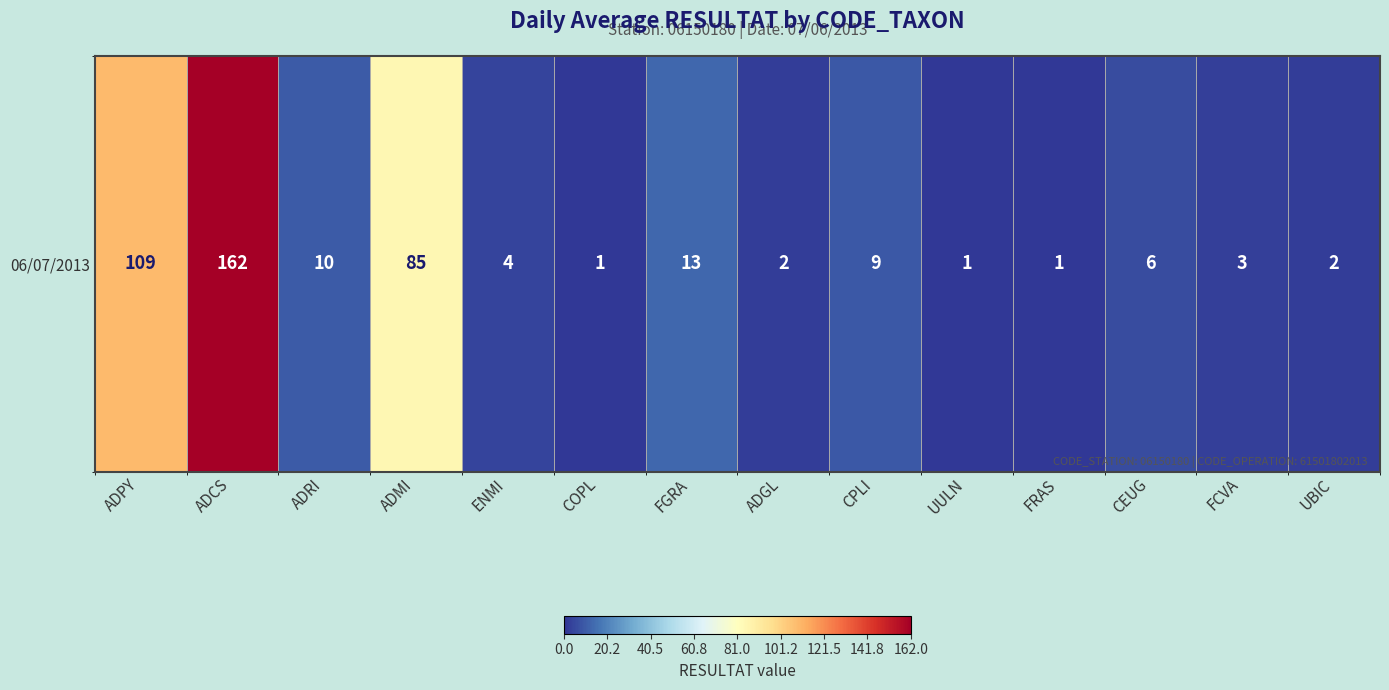

What is the minimum value shown in the chart?

1